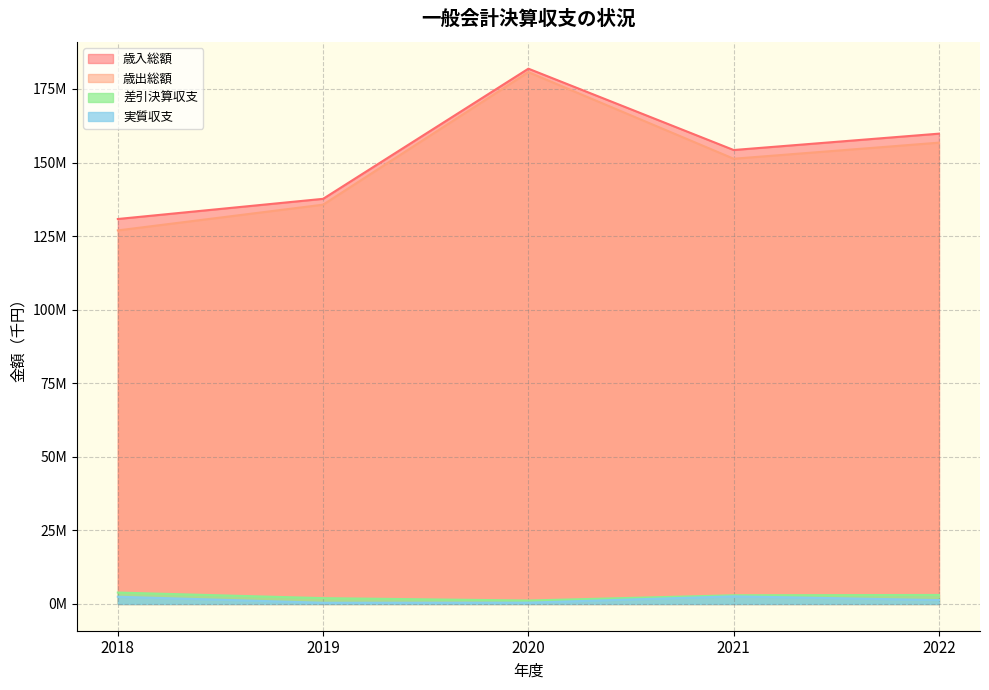

True or false: 歳入総額 and 歳出総額 cross at least once.

False